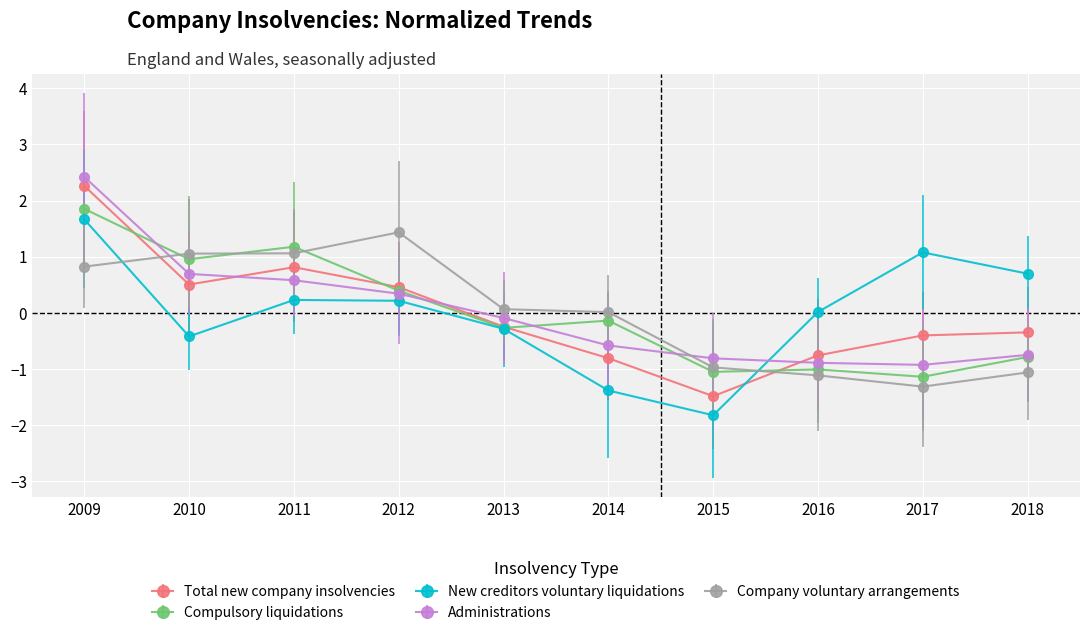

Does the chart have visible grid lines?

Yes